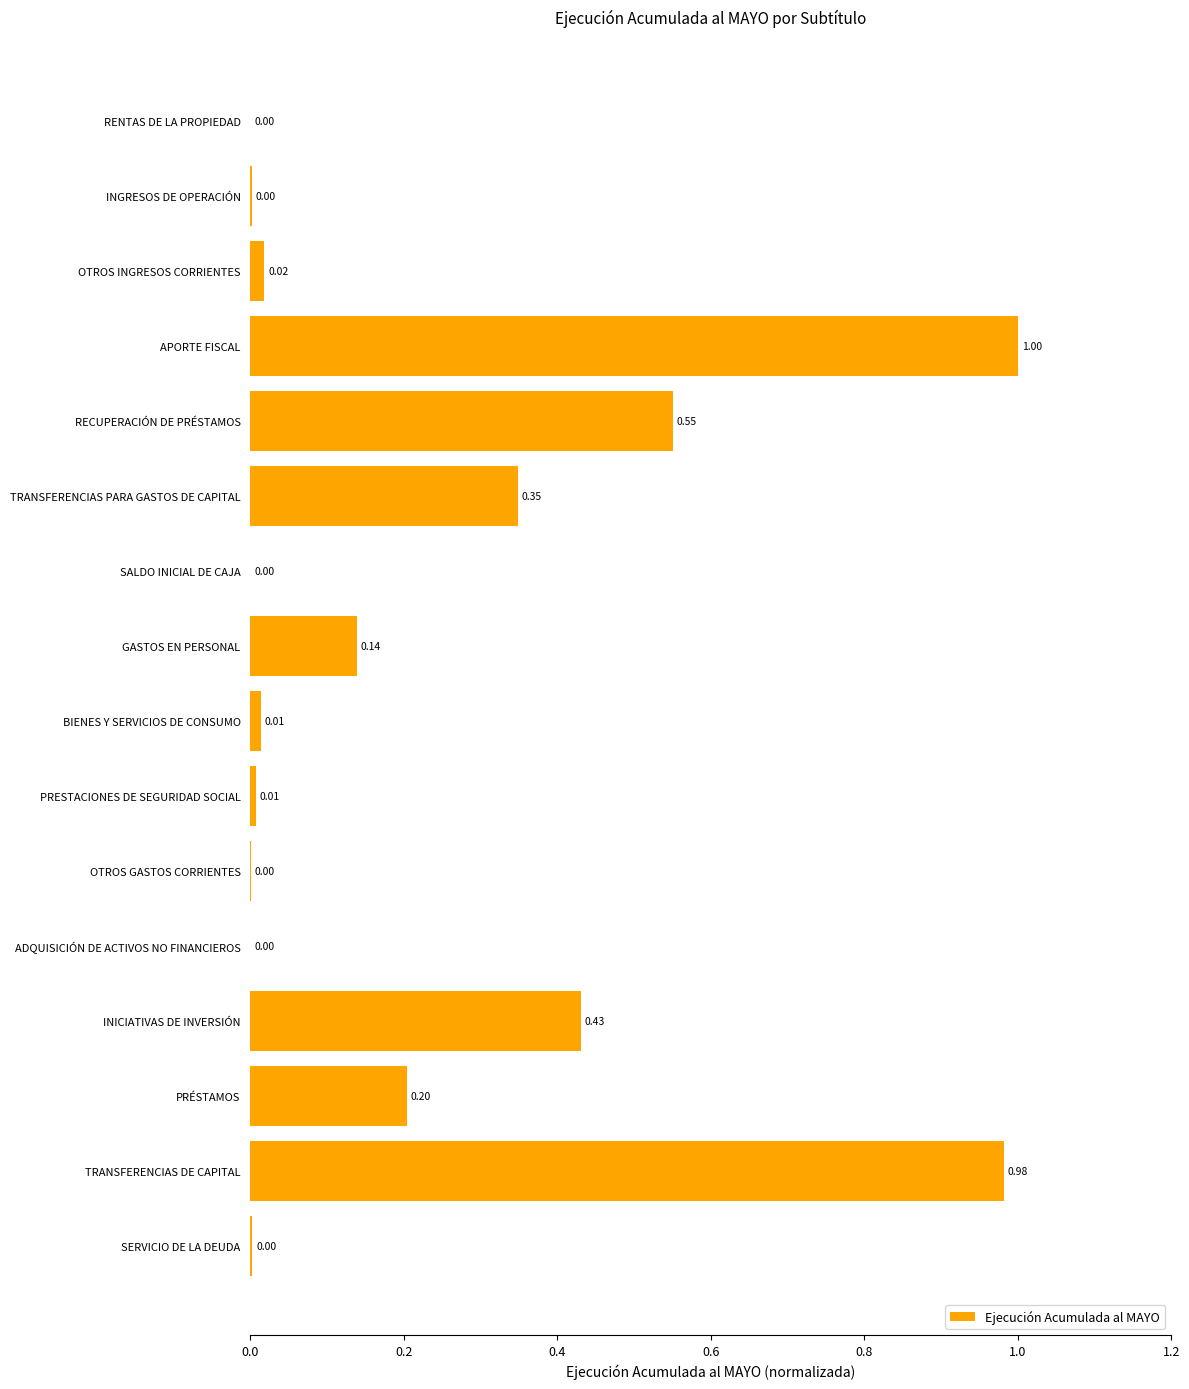

Which category has the highest value across all series?

APORTE FISCAL